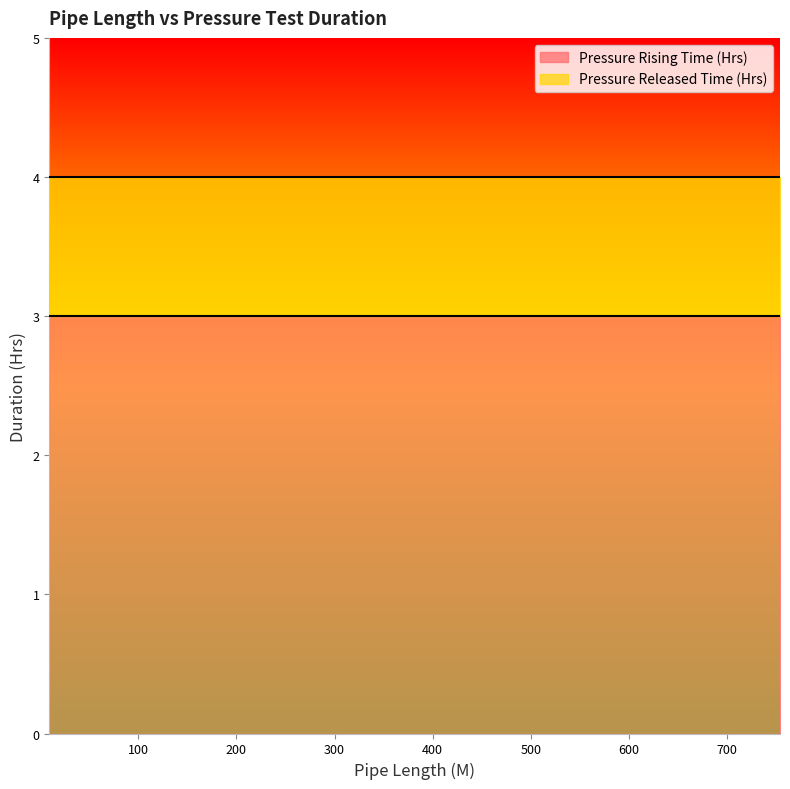

True or false: Pressure Rising Time (Hrs) has more than 0 points higher than both neighbors.

False